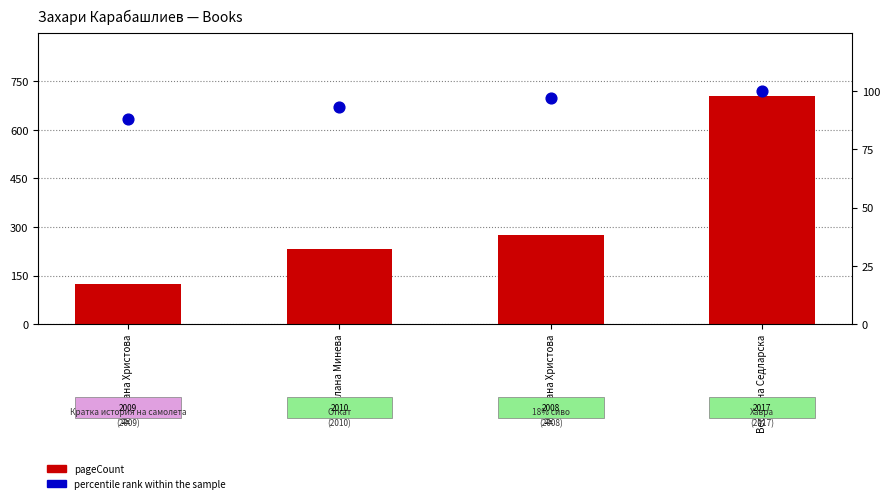

At which category is the sum across all series the highest?

Веселина Седларска